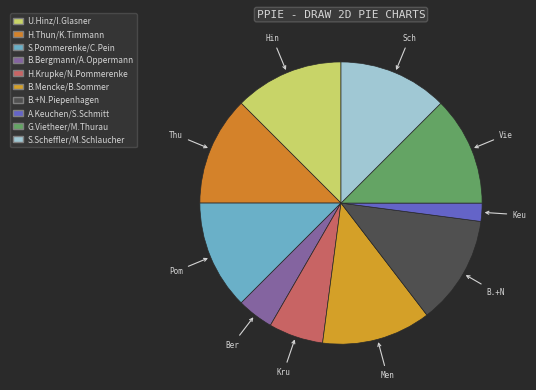

What is the total percentage of B.Bergmann/A.Oppermann and B.Mencke/B.Sommer?

16.7%